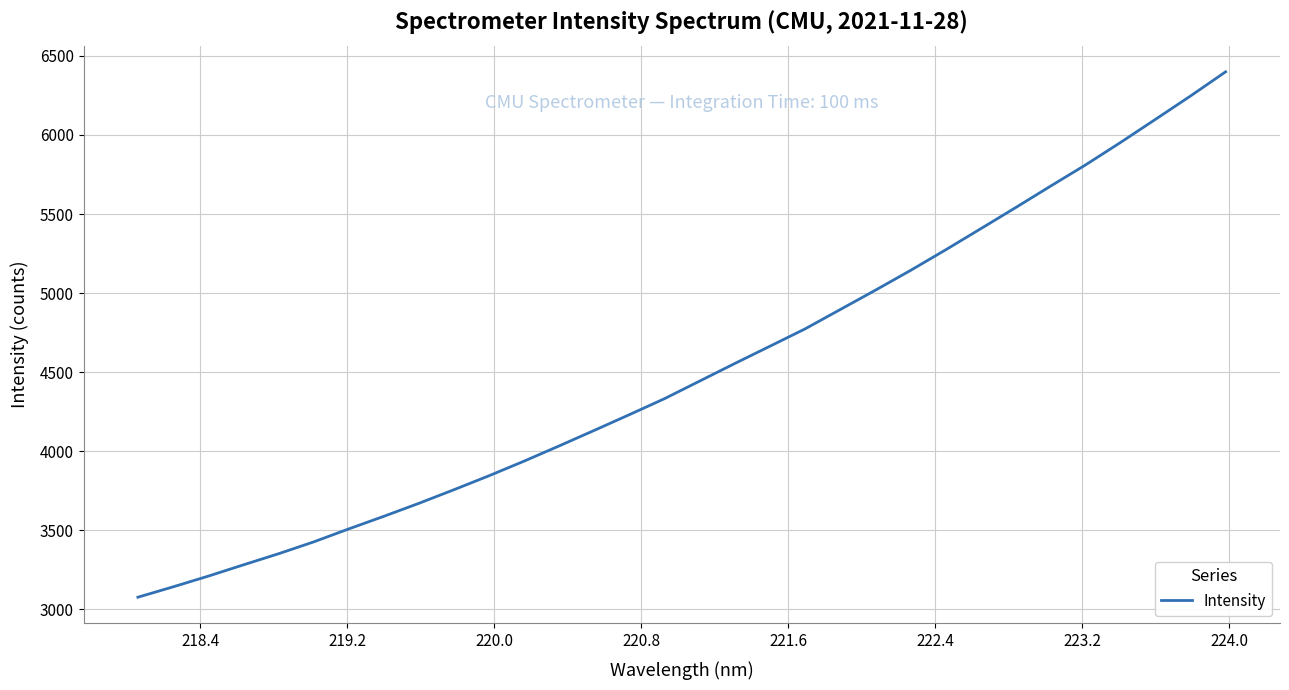

What is the maximum value shown in the chart?

6399.3